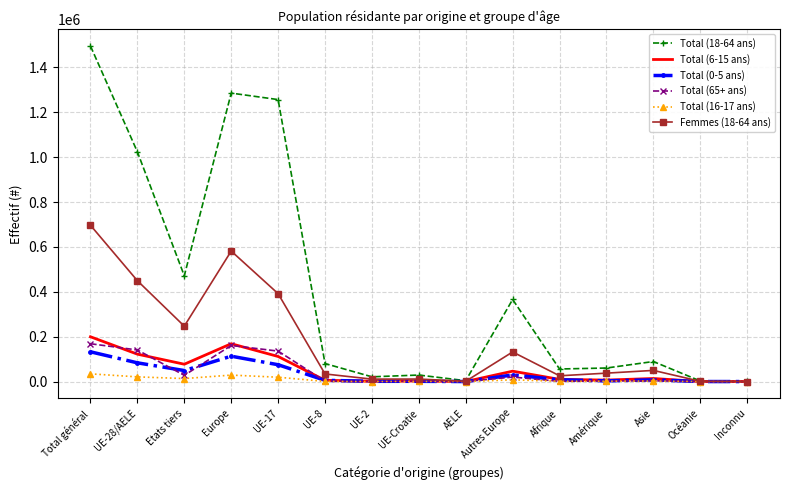

At which label does Total (18-64 ans) reach its peak?

Total général